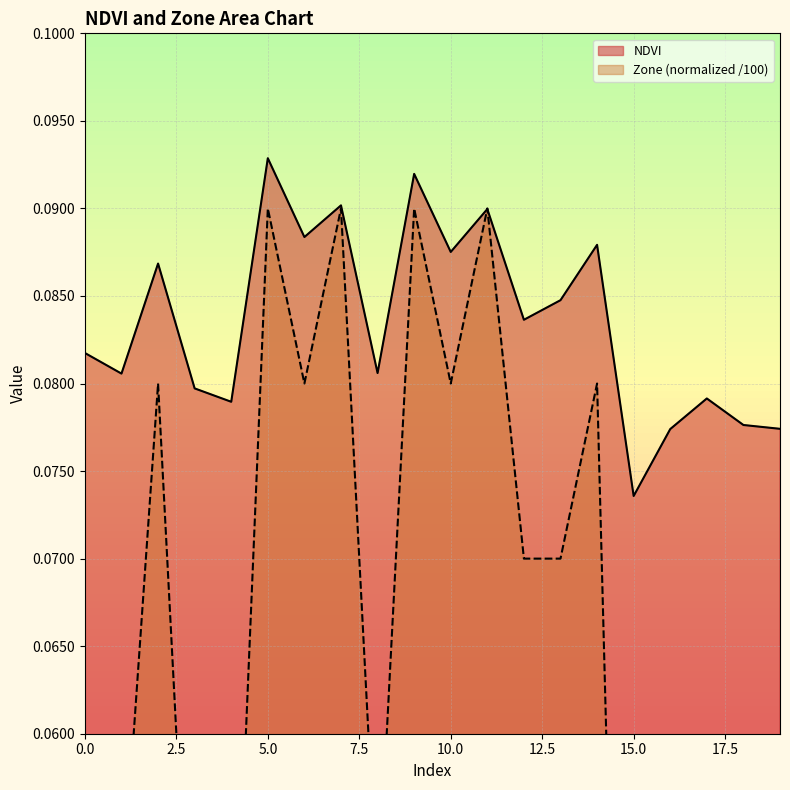

The NDVI series shows 0.0 at 11. True or false?

False